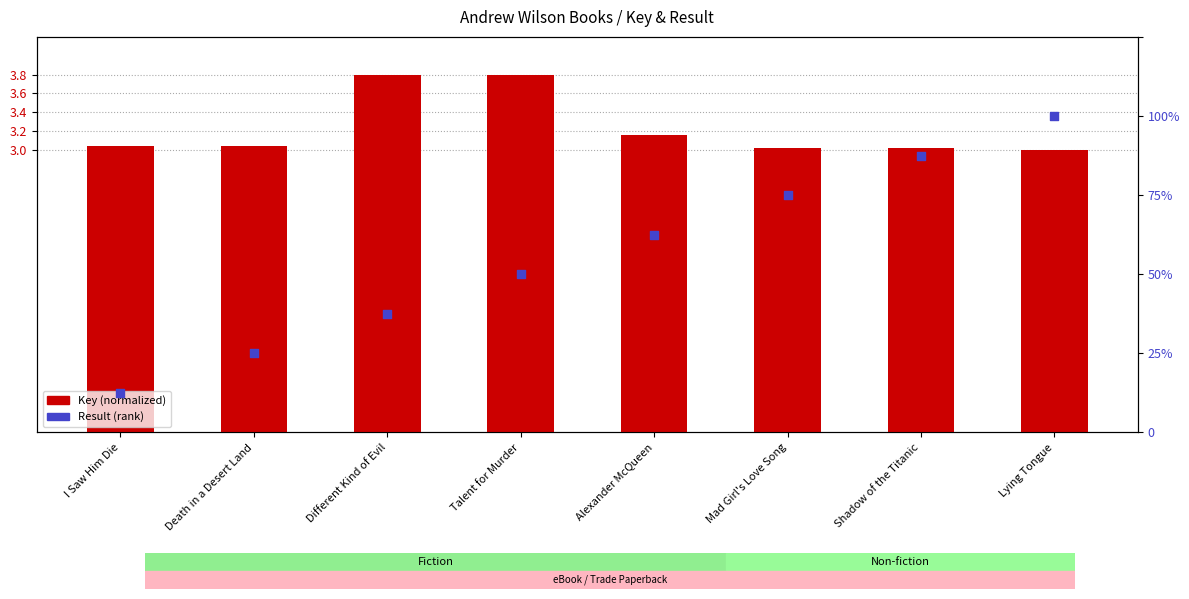

What is the total value across all series at Lying Tongue?

11.0